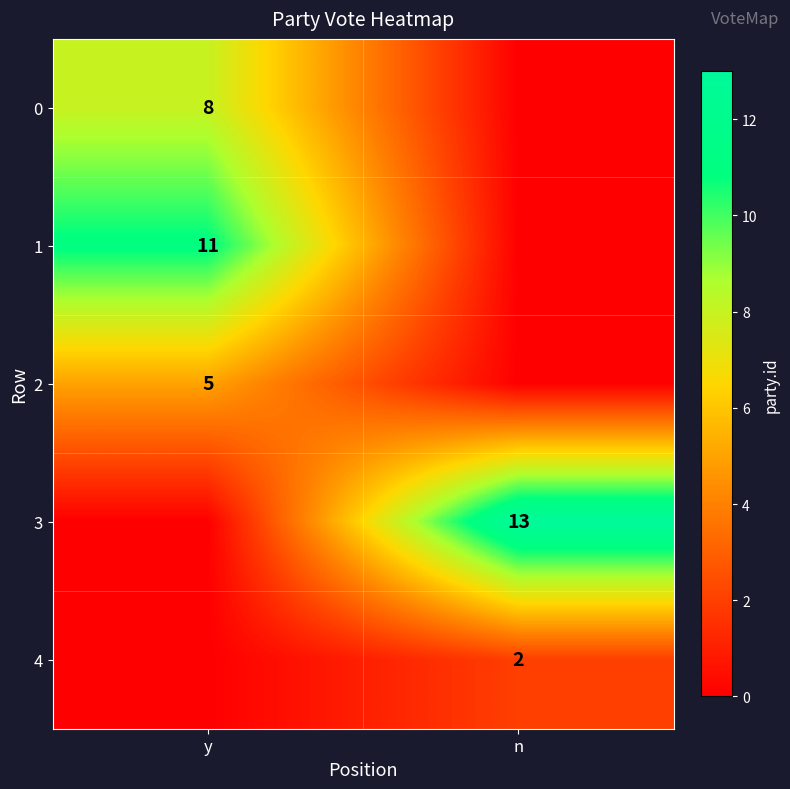

What is the total value across all series at n?

15